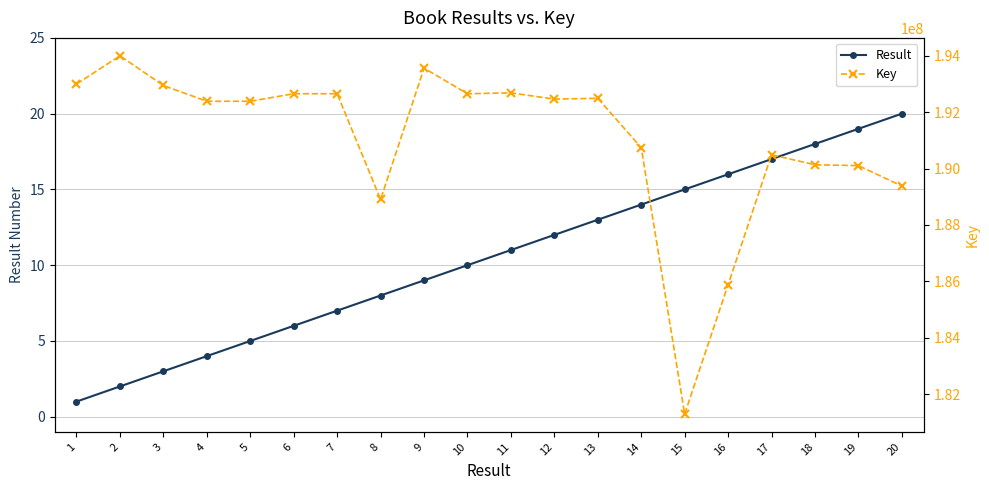

How many data points in Result are less than 11?

10